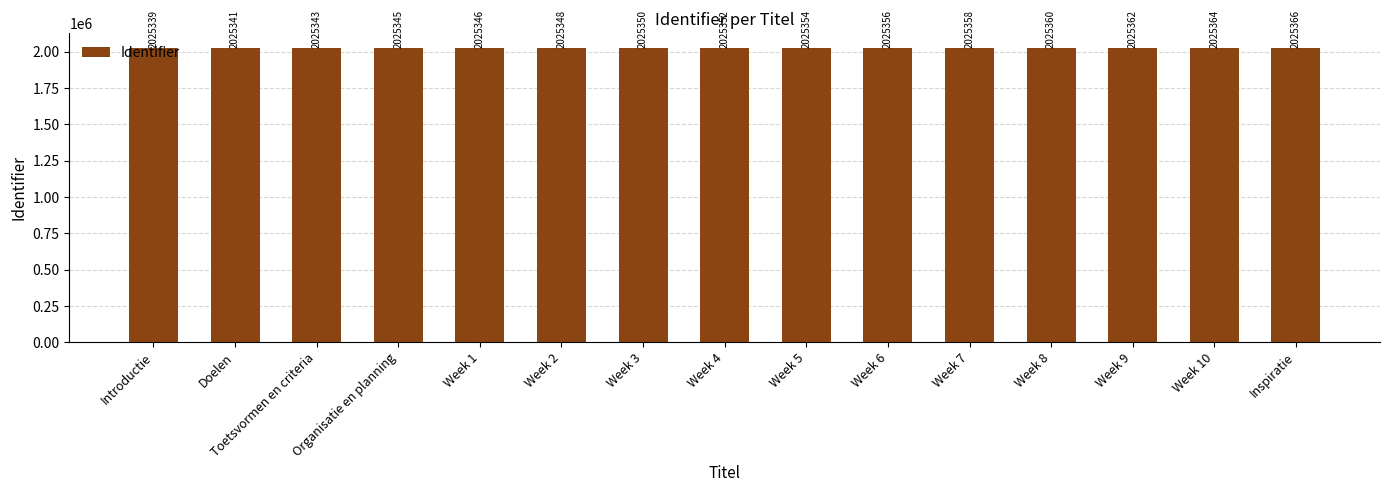

Count the number of data series in this chart.

1